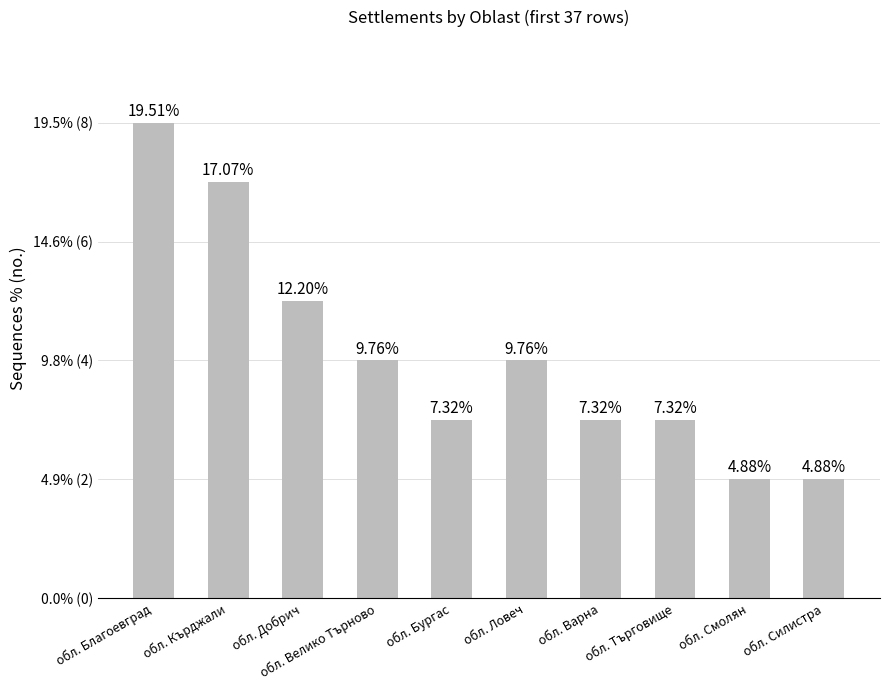

How many values are between 3 and 5?

6